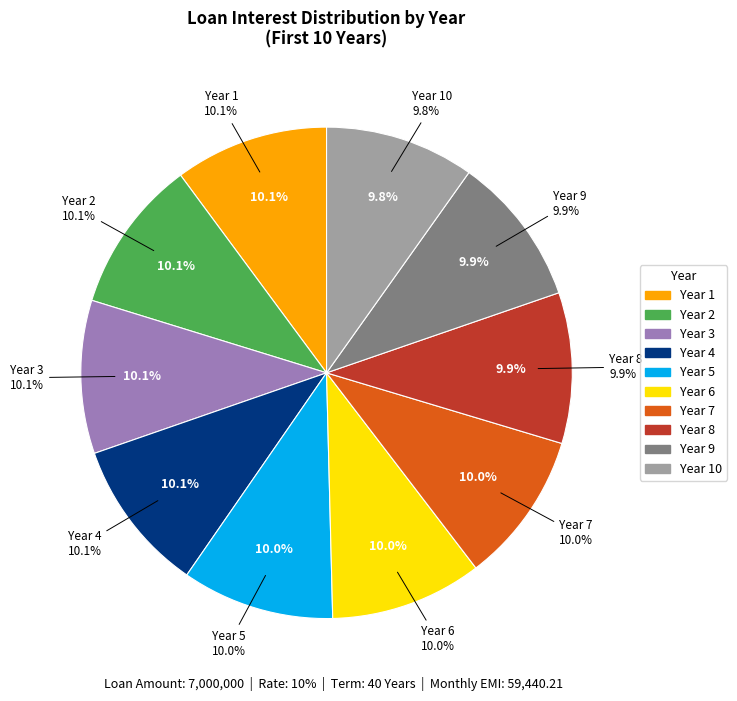

What is the largest slice in the pie chart?

Year 1